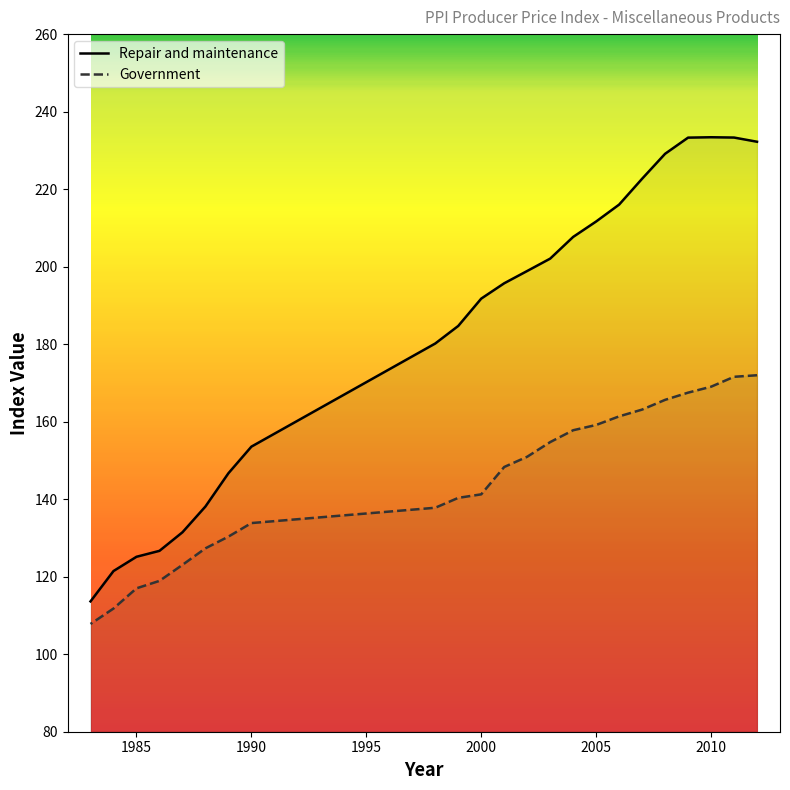

True or false: Repair and maintenance and Government cross at least once.

False